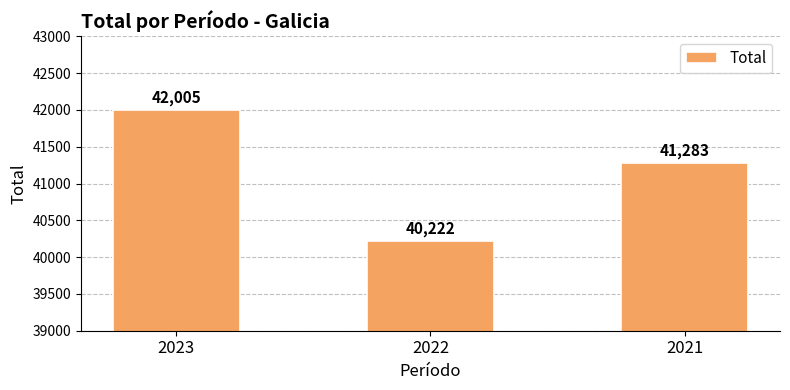

Does the chart contain stacked bars?

No